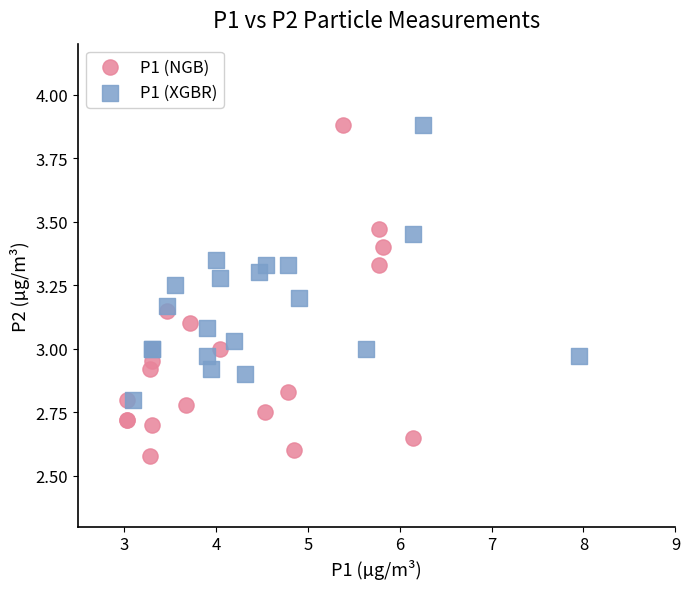

Which series contains the lowest Y value?

P1 (NGB)